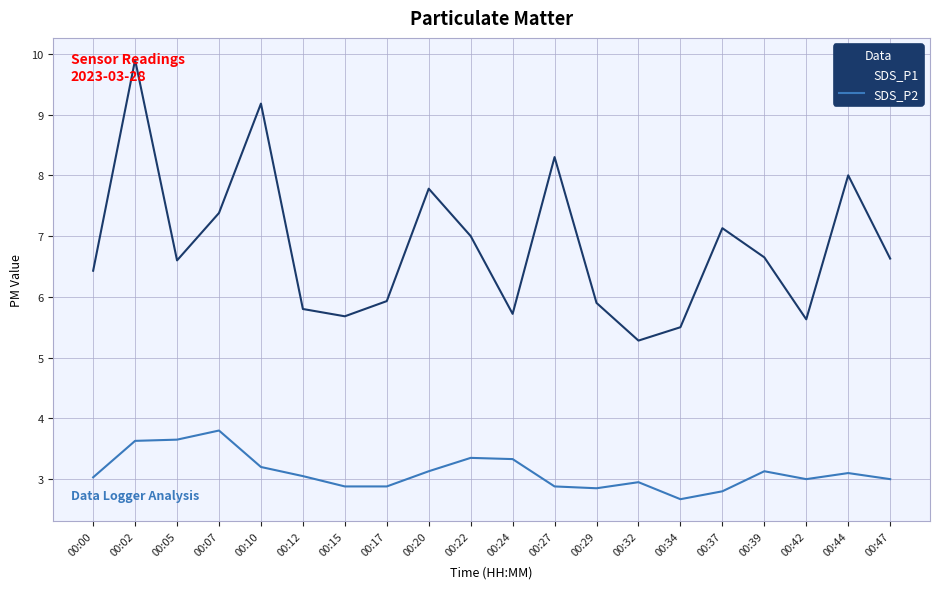

True or false: SDS_P2 has more than 1 points higher than both neighbors.

True